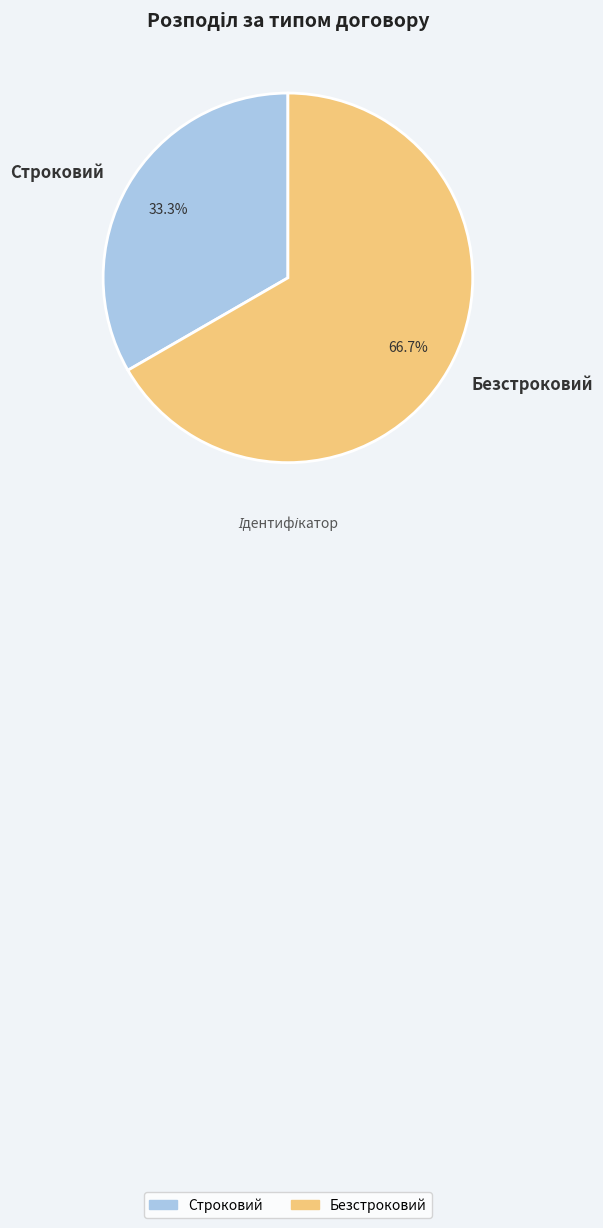

What percentage is NOT represented by Безстроковий?

33.3%